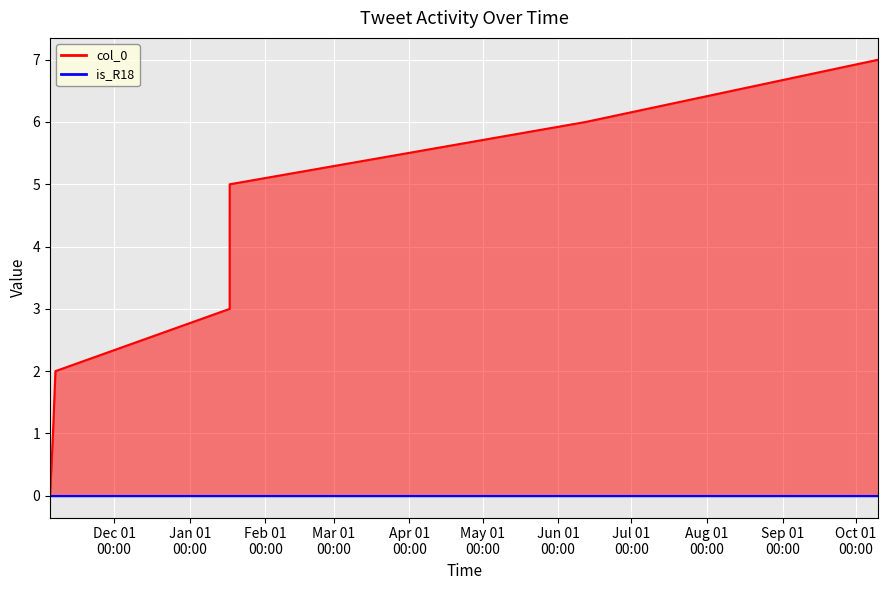

Rank the categories by value from highest to lowest.

2022-10-10 05:14:56, 2022-06-12 05:42:35, 2022-01-17 09:02:21, 2022-01-17 08:57:32, 2022-01-17 08:54:30, 2021-11-06 22:59:13, 2021-11-05 22:59:14, 2021-11-04 18:05:34